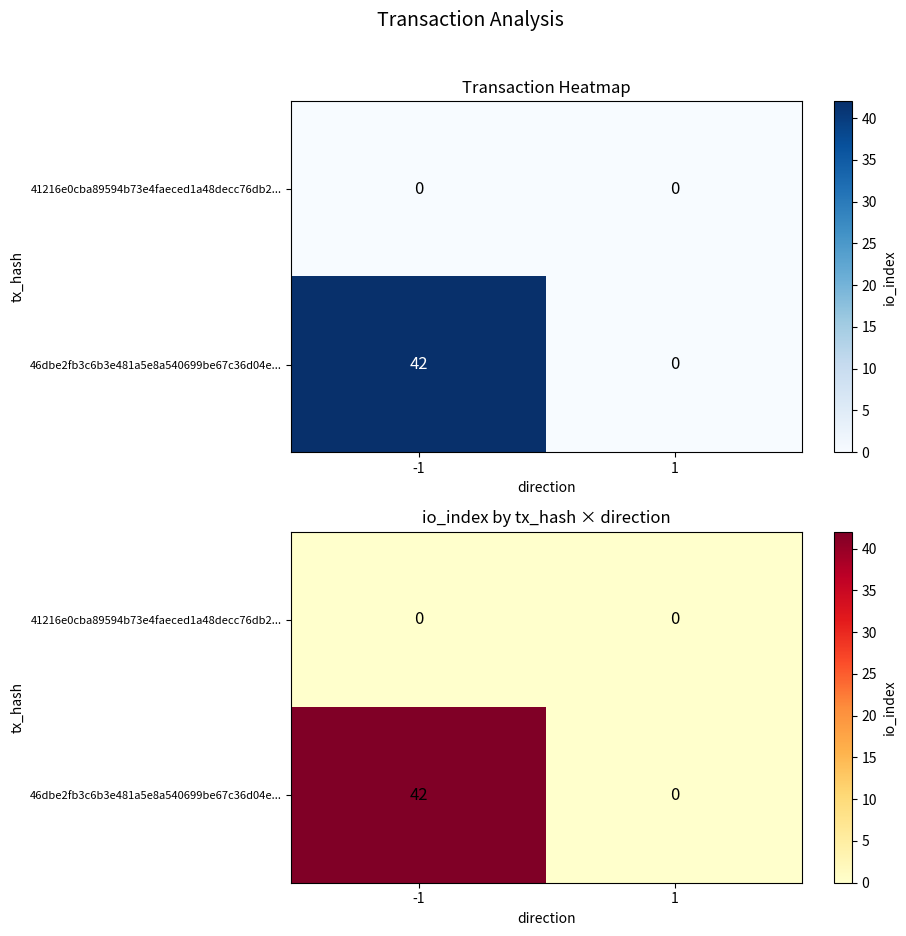

How many positive values does the 46dbe2fb3c6b3e481a5e8a540699be67c36d04e... series have?

1